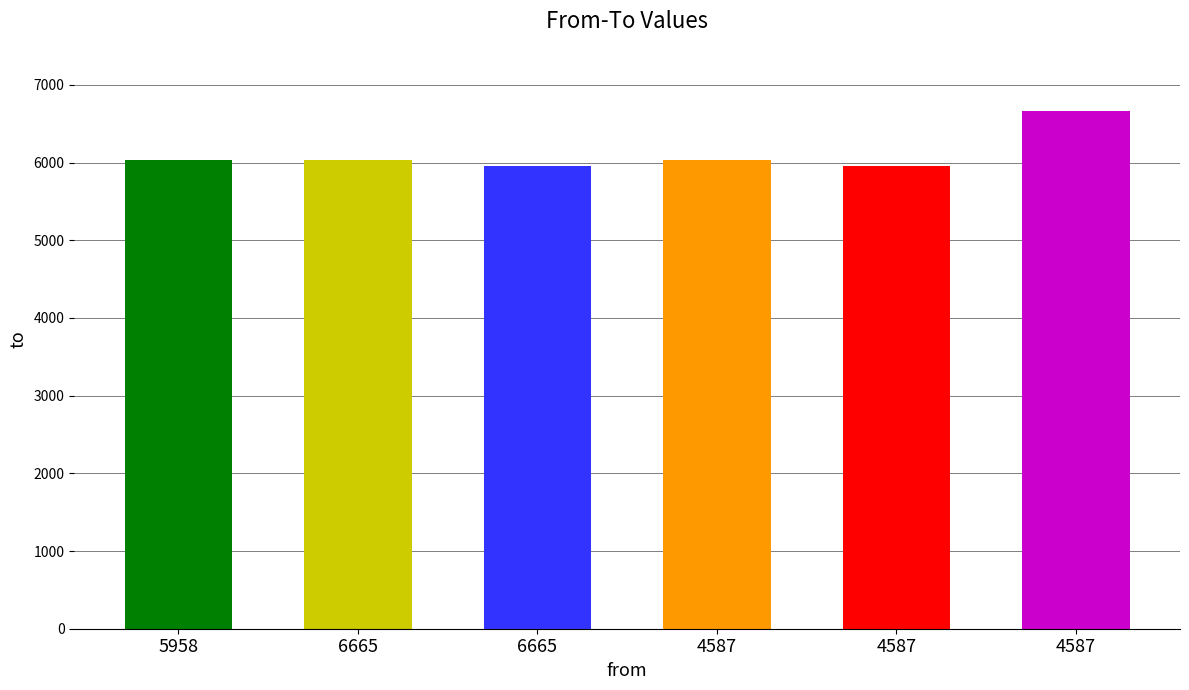

What is the minimum value shown in the chart?

5958